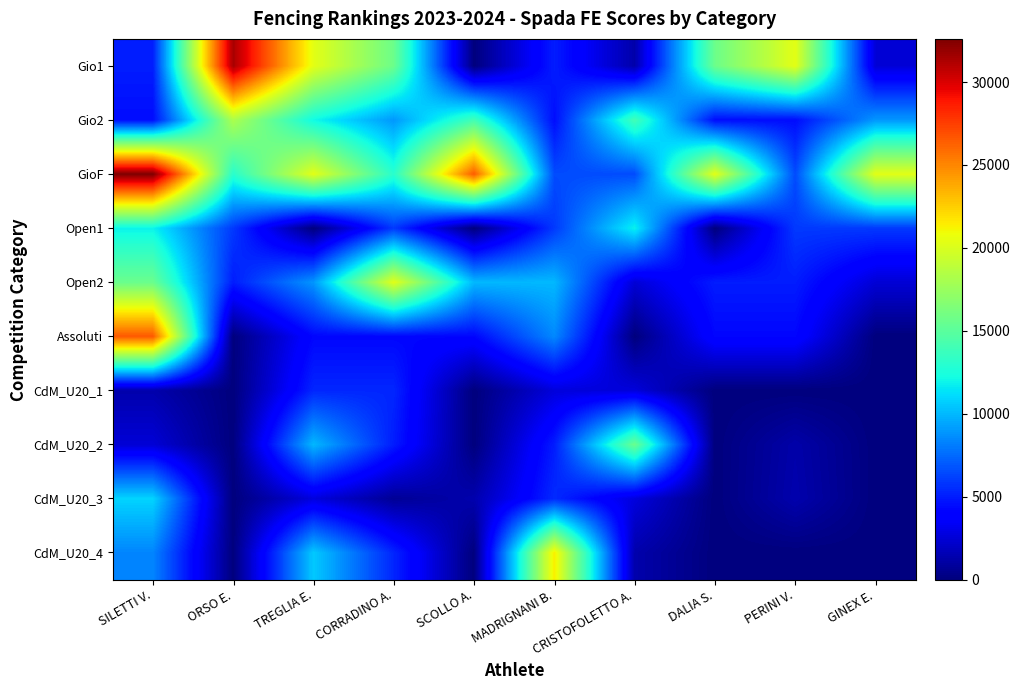

Which series has the largest range (max minus min)?

Gio1